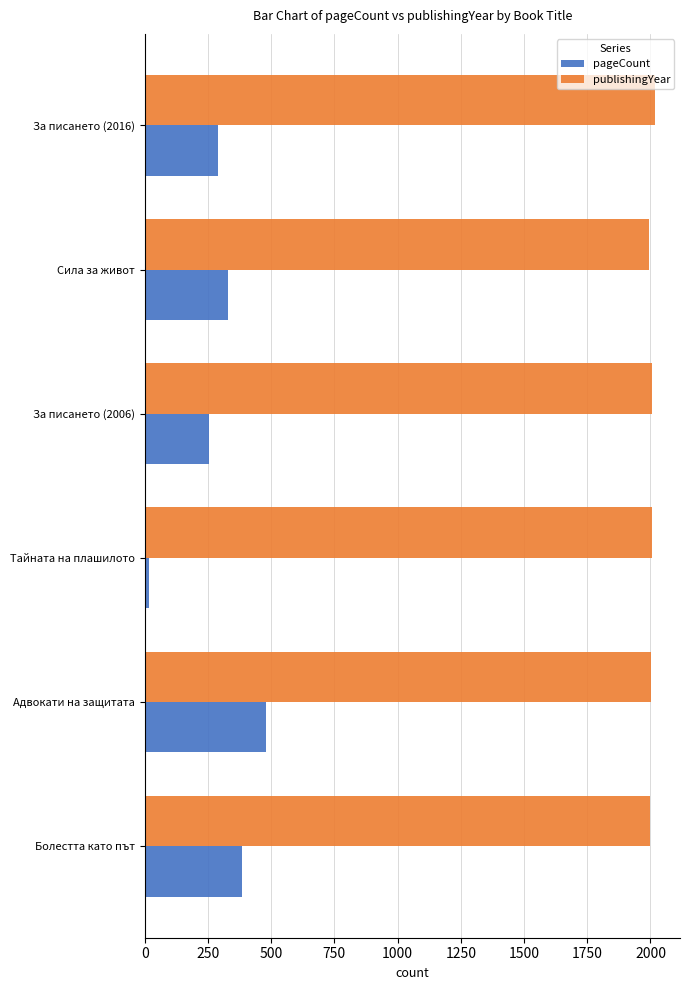

Which series has the largest total across all categories?

publishingYear